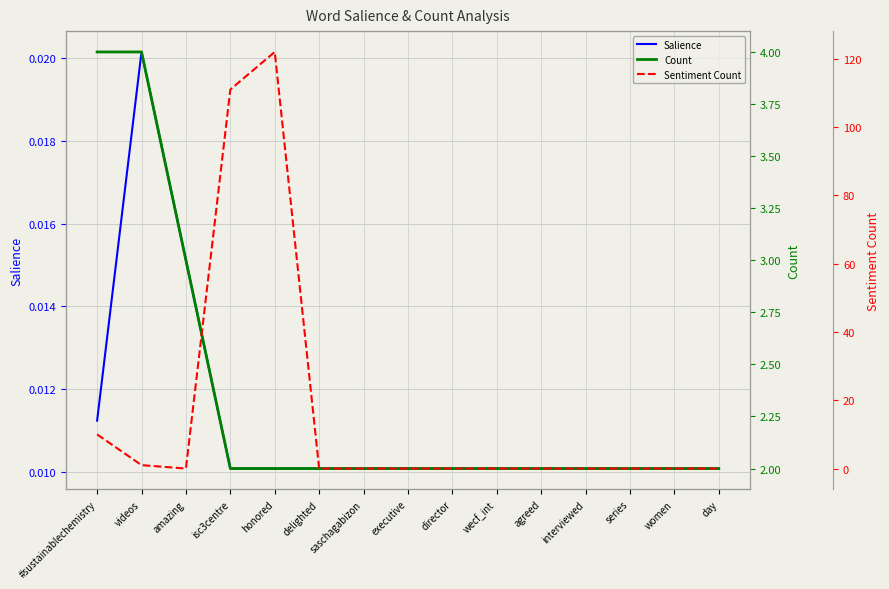

How many interior local valleys does the Sentiment Count series have?

1